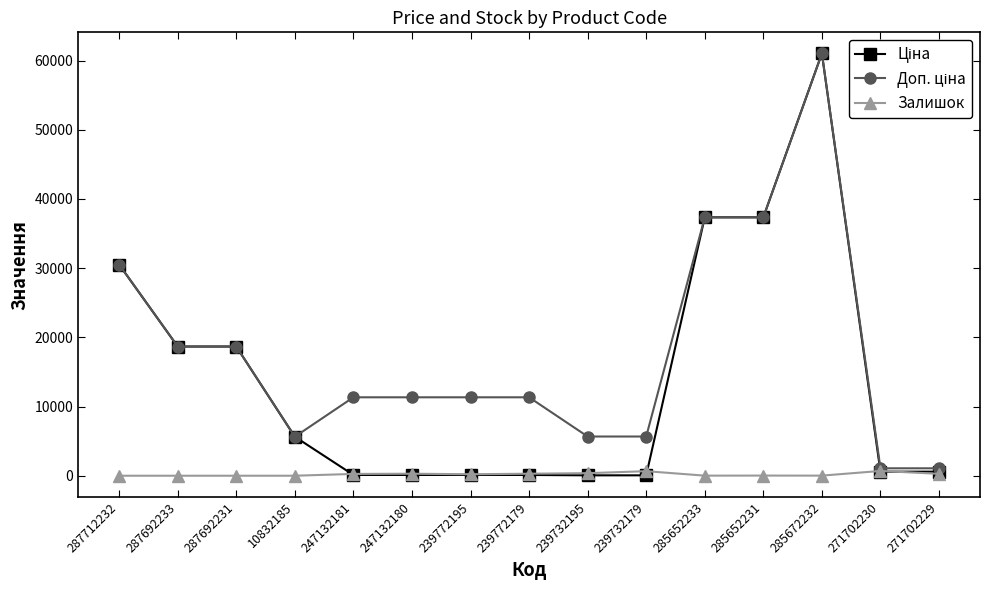

At which category is the sum across all series the highest?

285672232